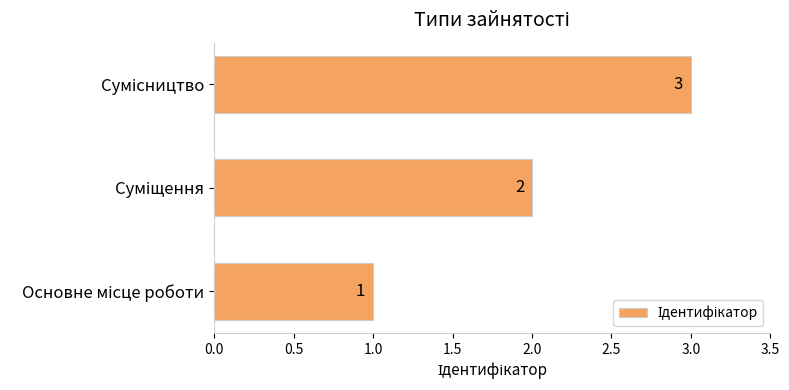

Count the values in the range 1 to 3.

3